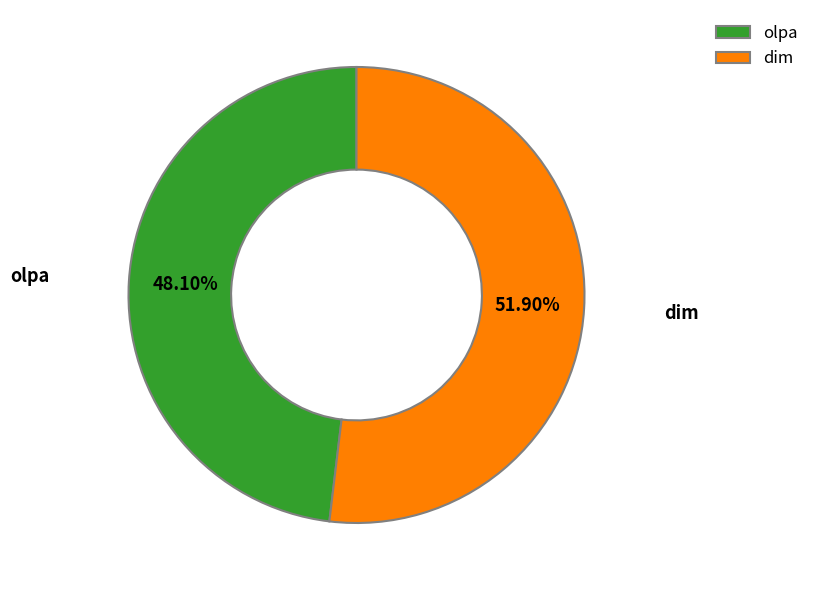

Approximately how many times larger is the value at dim compared to olpa?

1.1